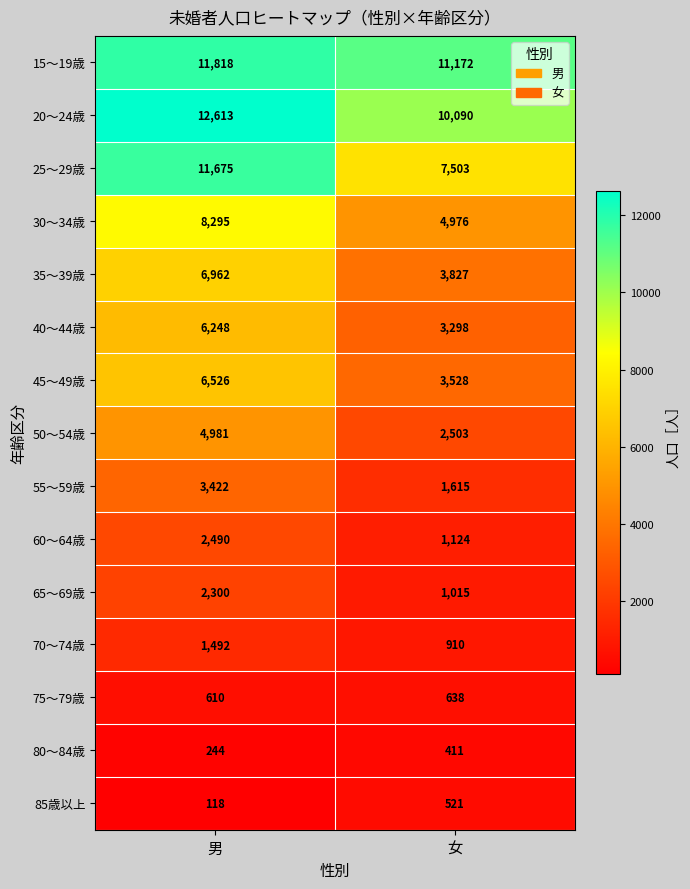

What is the sum of all 65～69歳 values?

3315